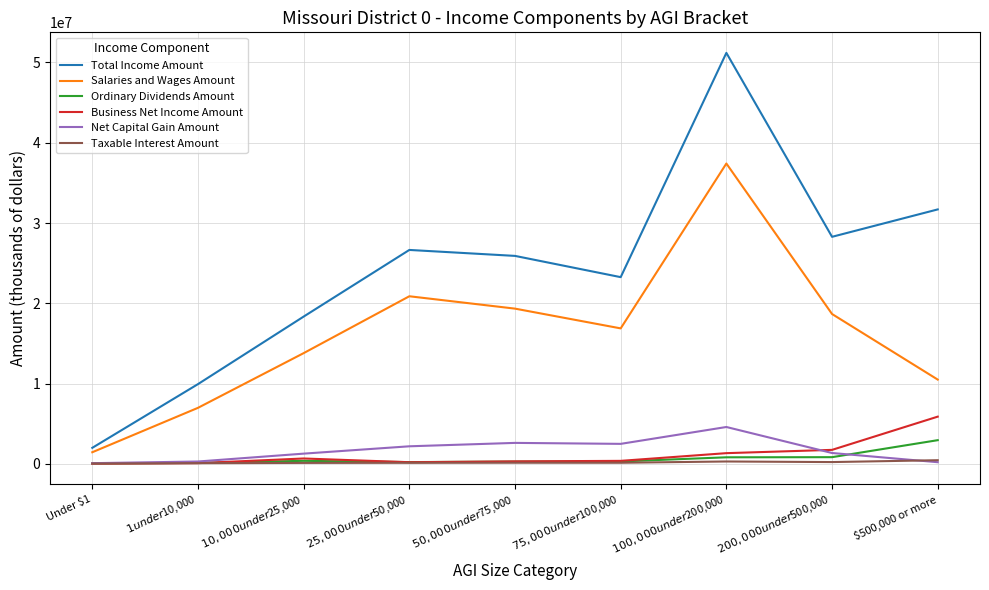

What is the average value of the Ordinary Dividends Amount series?

655295